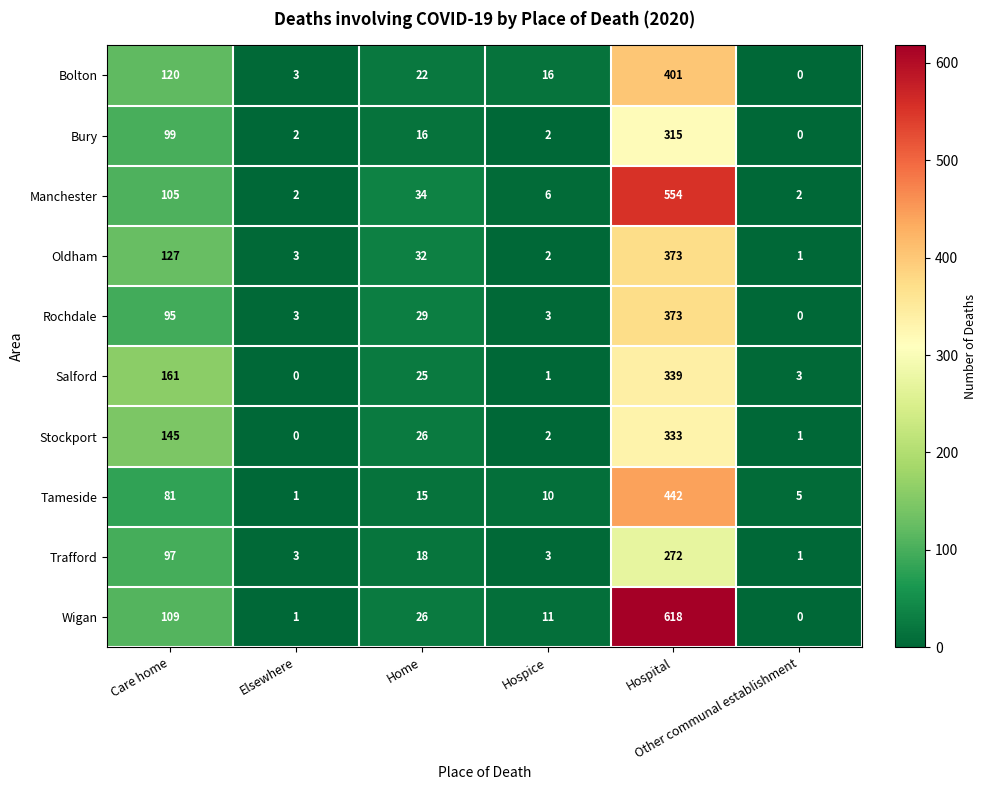

What is the difference between the second highest and second lowest values in the Tameside series?

76